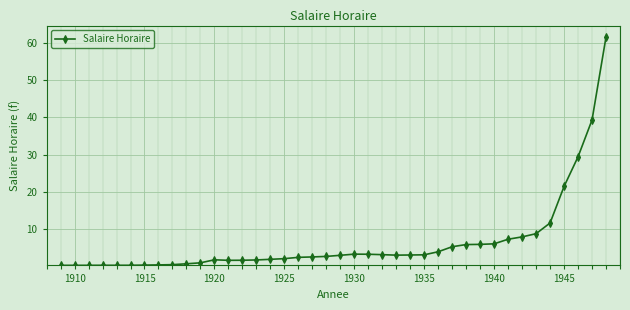

What is the minimum value shown in the chart?

0.3